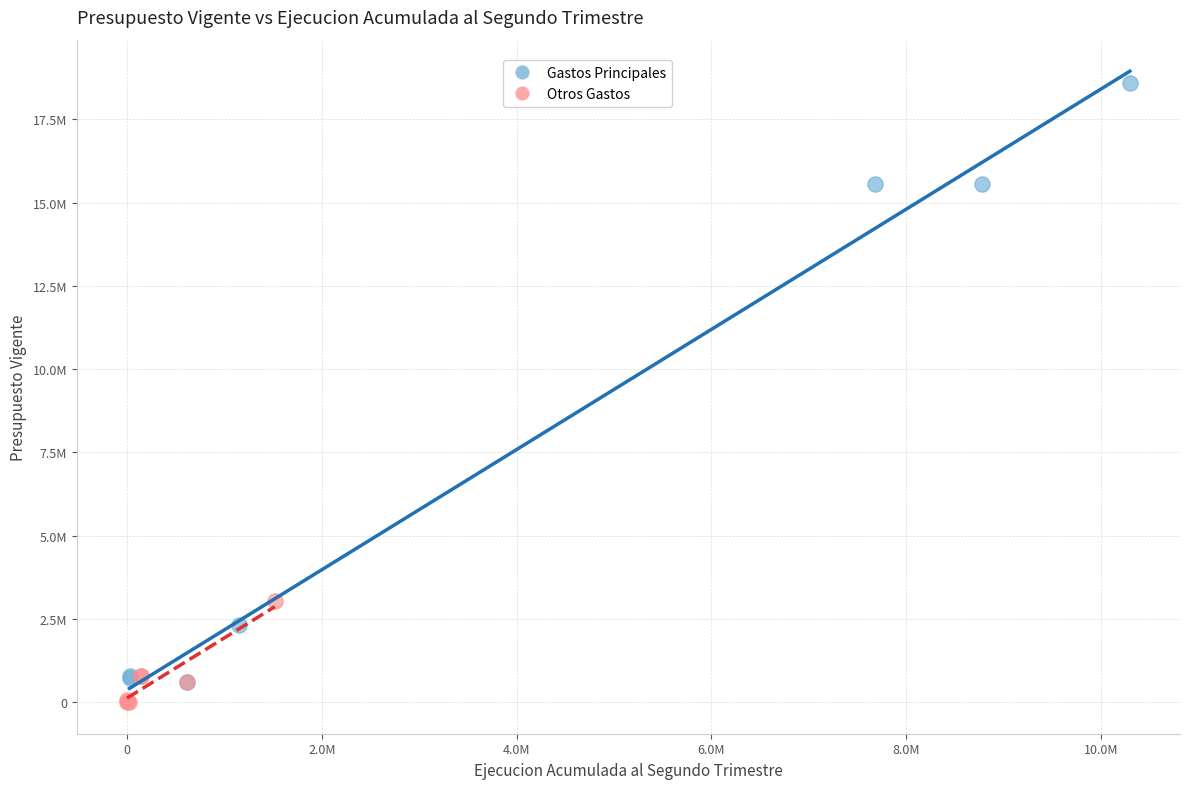

Which series contains the lowest Y value?

Otros Gastos